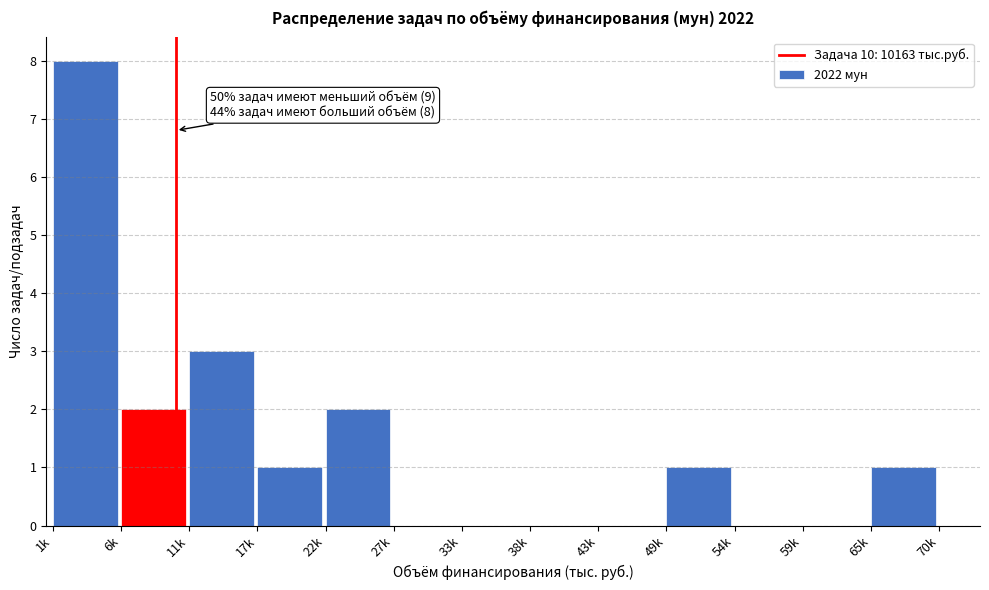

Reading left to right, transcribe all the data shown in this chart.

1k=8	6k=2	11k=3	17k=1	22k=2	27k=0	33k=0	38k=0	43k=0	49k=1	54k=0	59k=0	65k=1